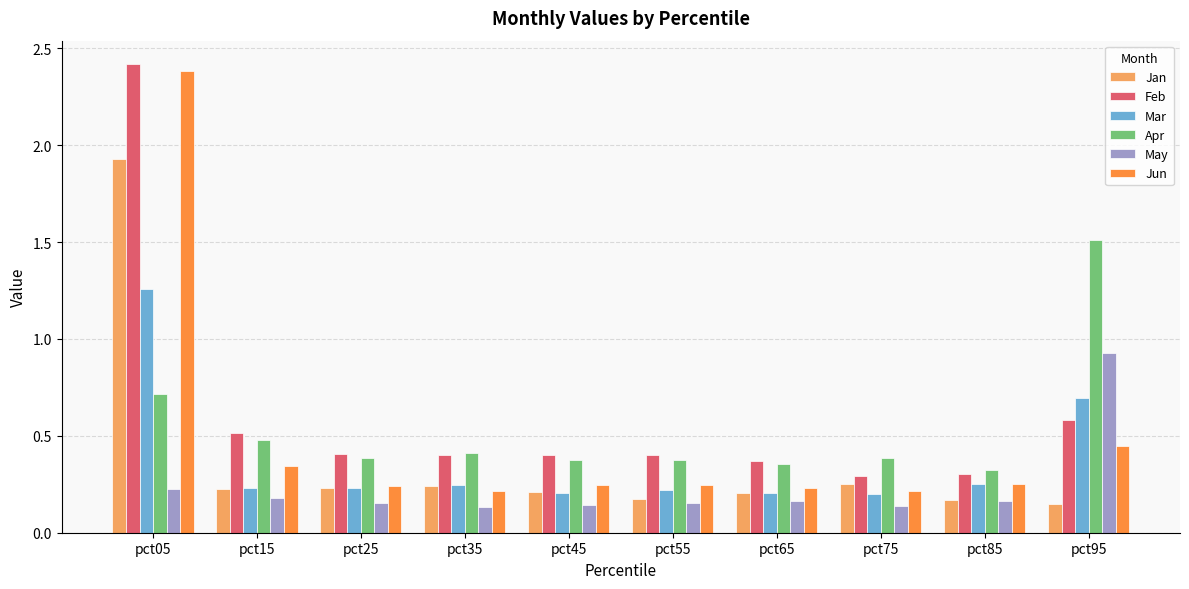

How many distinct data groups are displayed?

6